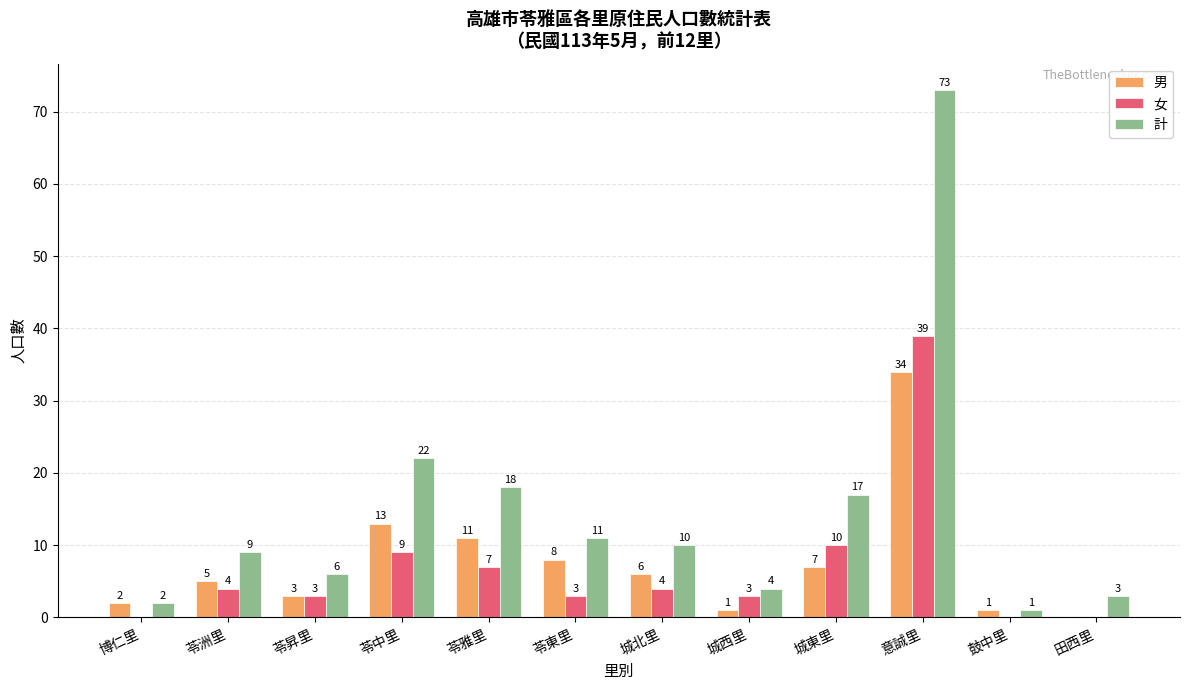

What is the maximum value for 計?

73